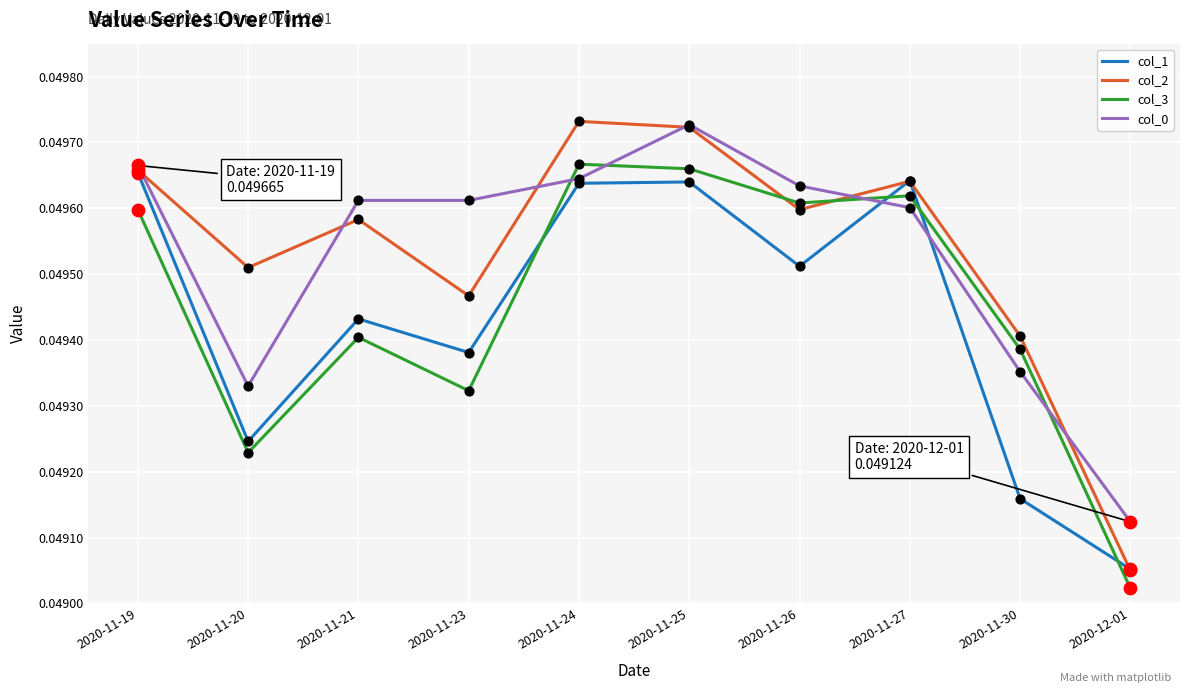

Is the value of col_0 at 2020-11-19 greater than the value of col_2 at 2020-11-24?

No